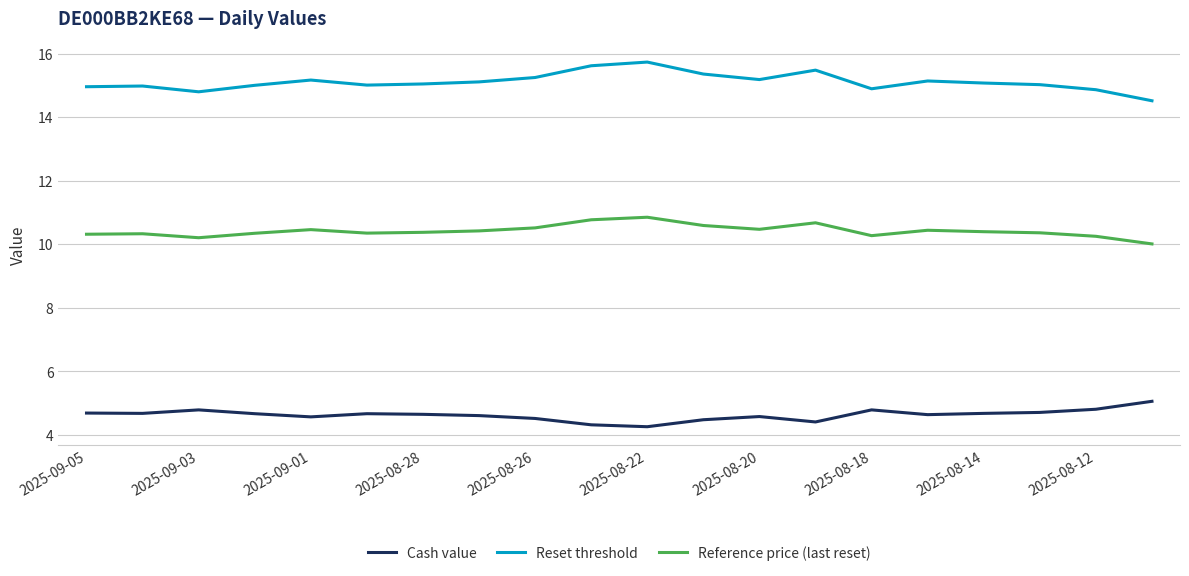

True or false: Cash value and Reset threshold intersect in this chart.

False